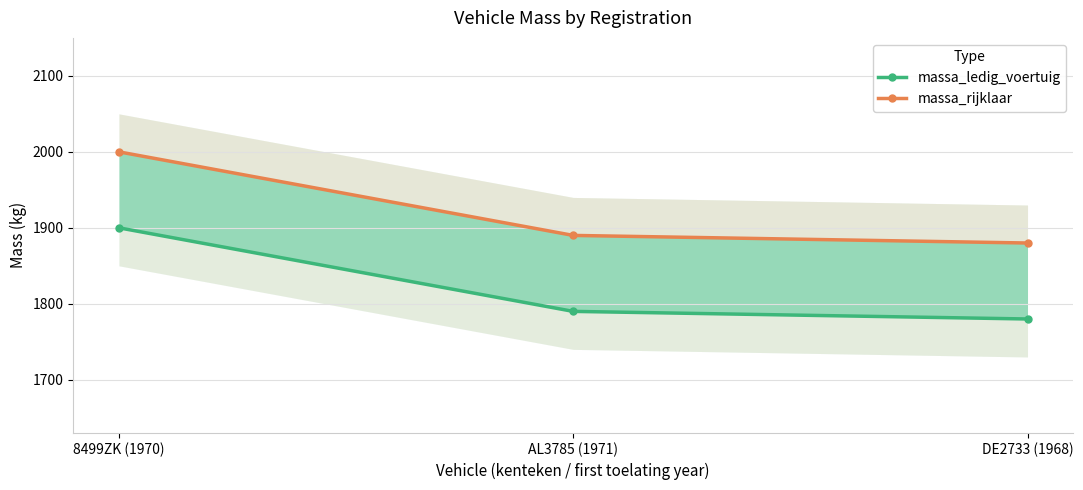

What is the sum of all massa_ledig_voertuig values?

5470